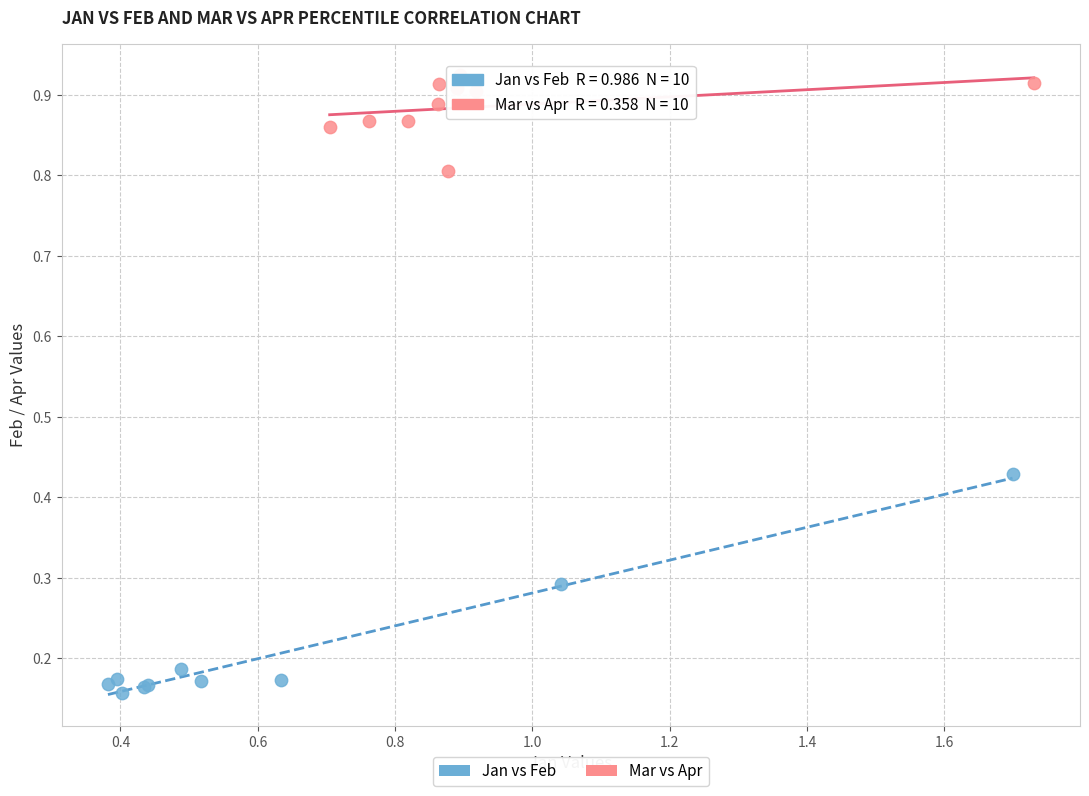

Which series reaches the minimum Y coordinate?

Jan vs Feb